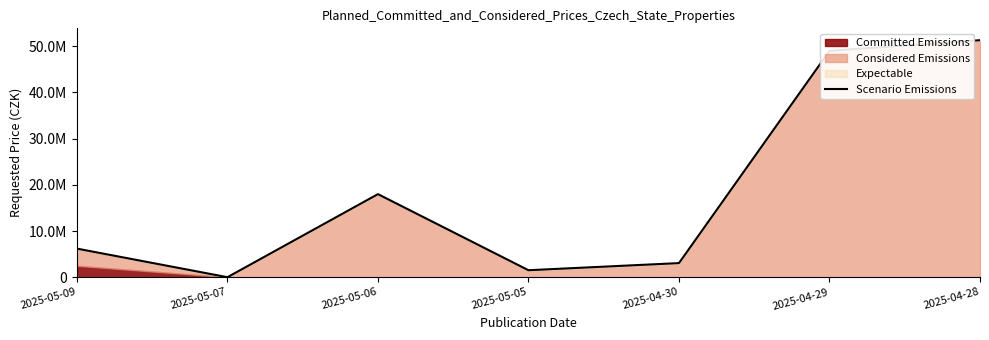

Which label corresponds to the smallest value in the chart?

2025-05-07